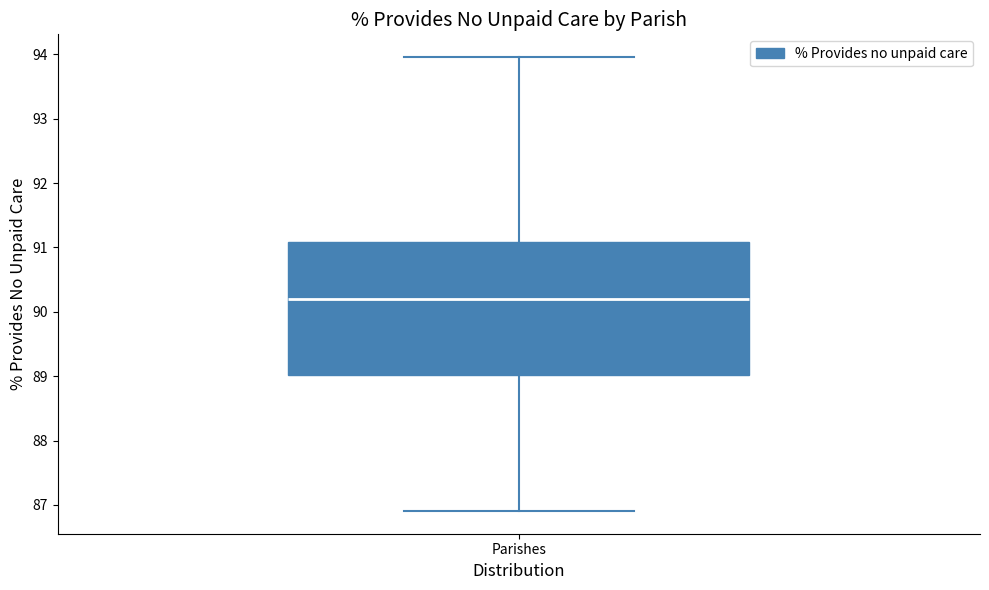

Read this box plot against the y-axis: the position of the median line, the range covered by the box, and the ends of both whiskers. The values are not printed on the chart, so give them approximately, as read against the axis.

median 90.2, box 89.0 to 91.1, whiskers 86.9 to 94.0